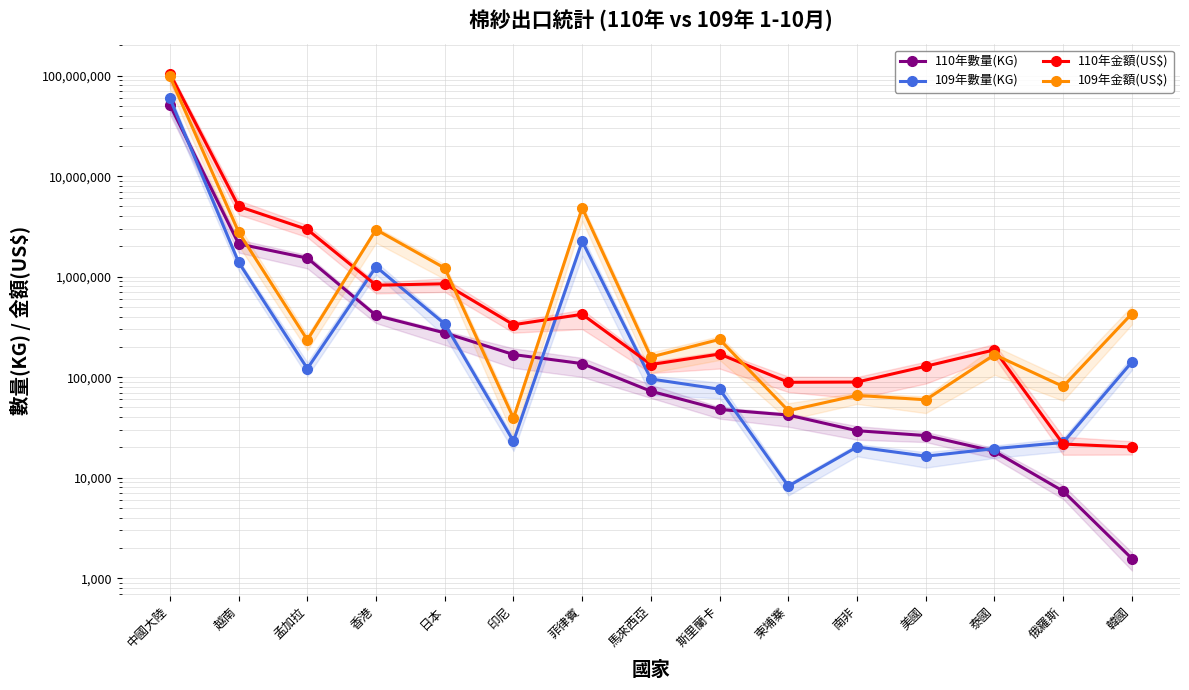

What is the sum of the 110年數量(KG) values at 韓國 and 馬來西亞?

74081